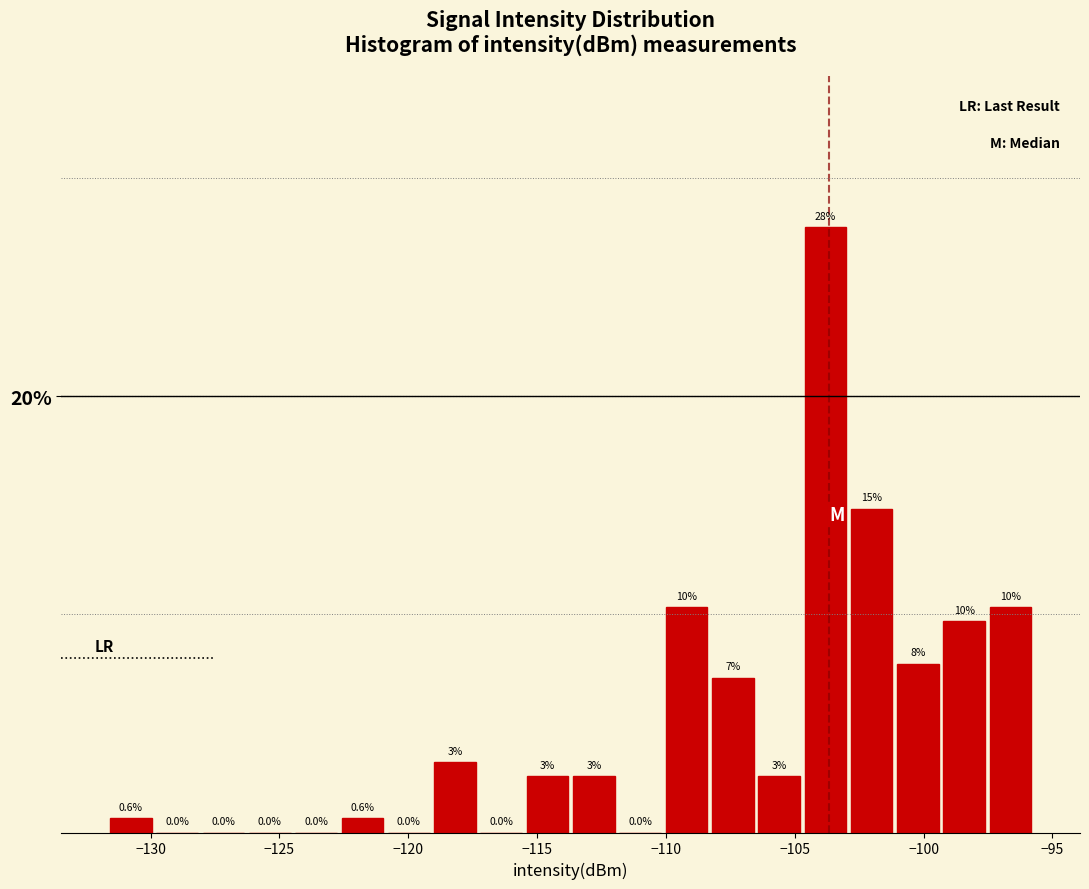

Around what value on the x-axis is the tallest bar? Give the approximate position of its centre, as read against the axis.

-104.0